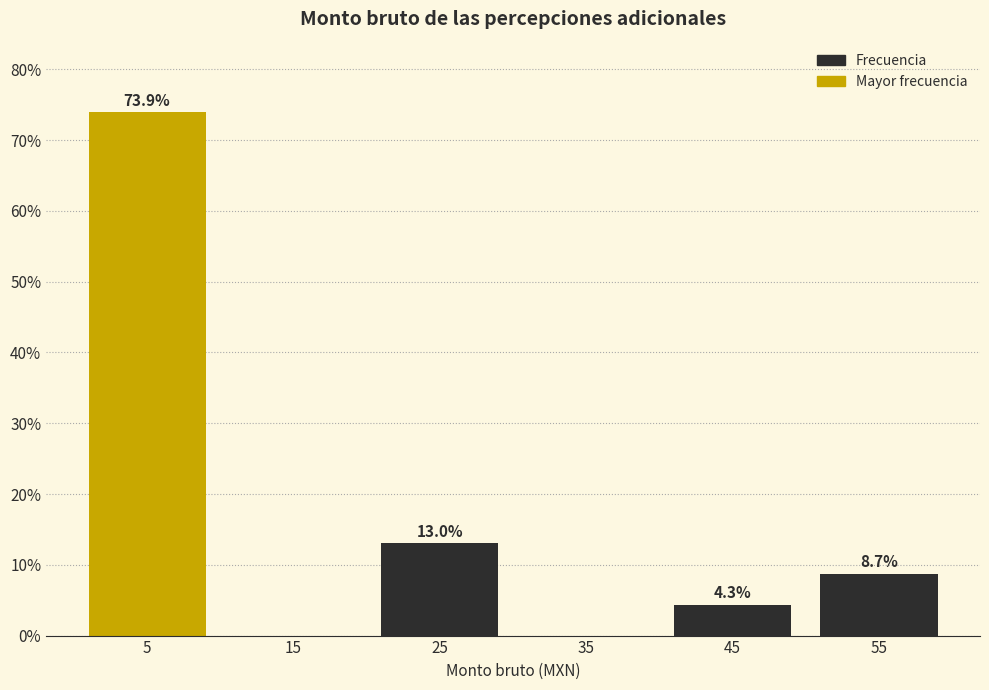

Reading right to left, list all the values displayed in this chart.

55=8.7	45=4.3	35=0.0	25=13.0	15=0.0	5=73.9